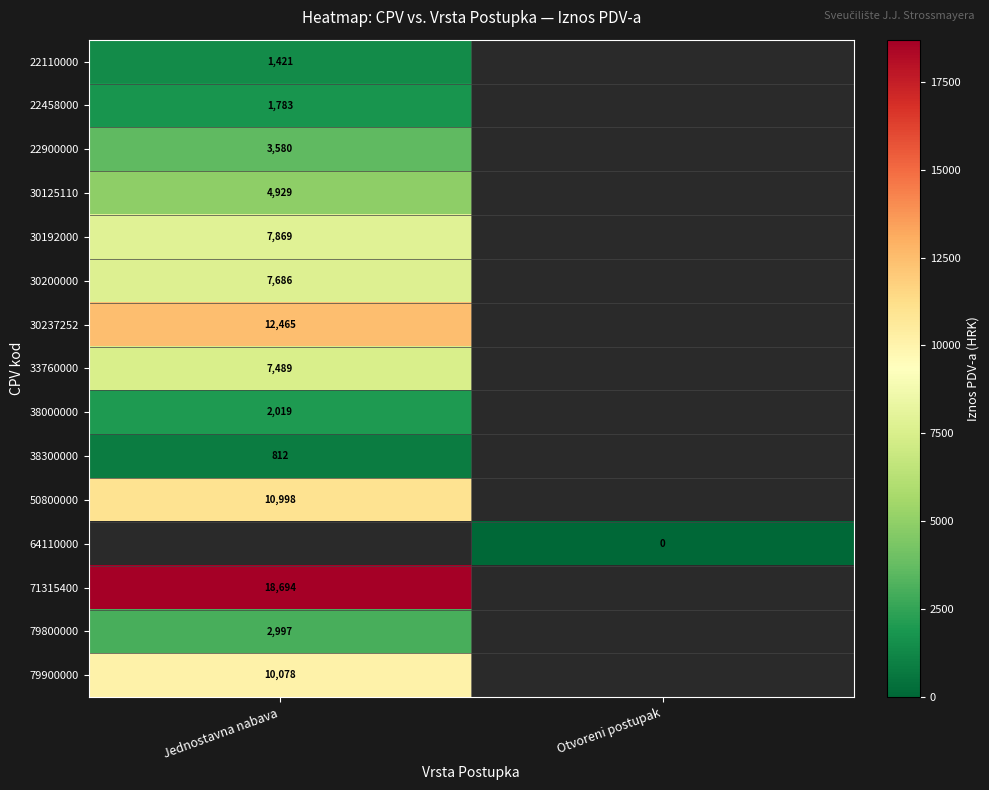

At how many categories does at least one series exceed 8313?

1